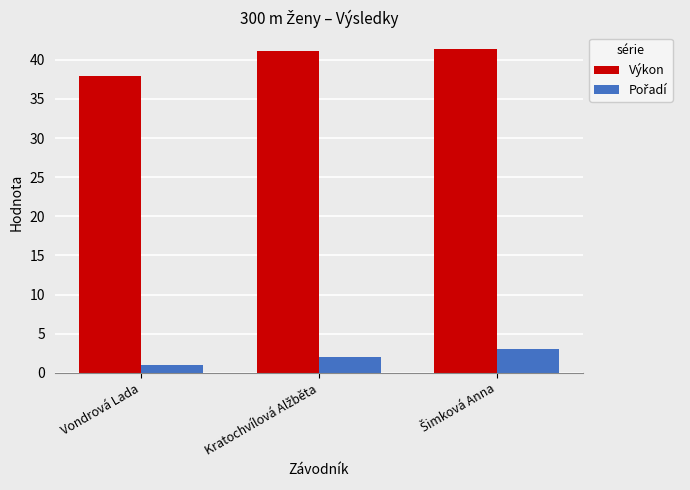

True or false: Výkon has a value of 37.9 at Vondrová Lada.

True